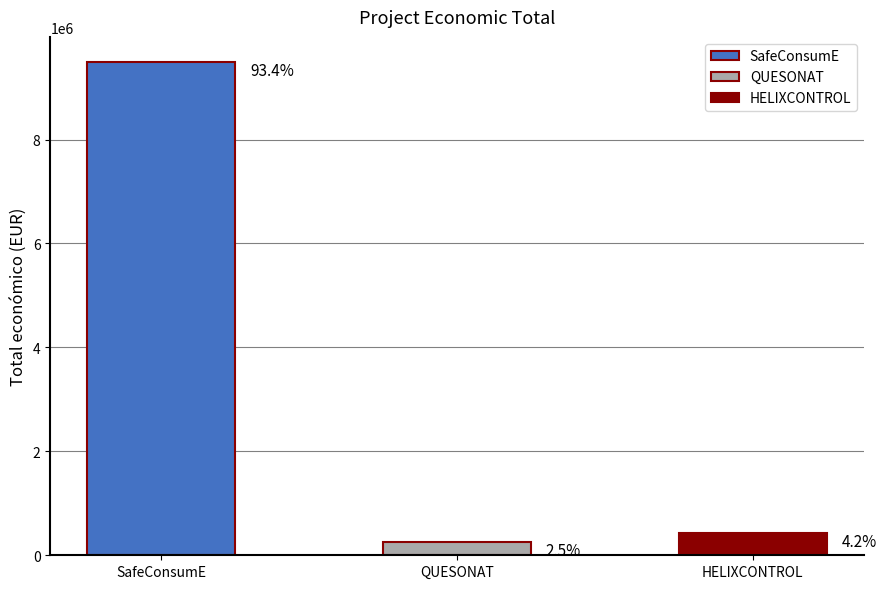

How many bars are there in total?

3